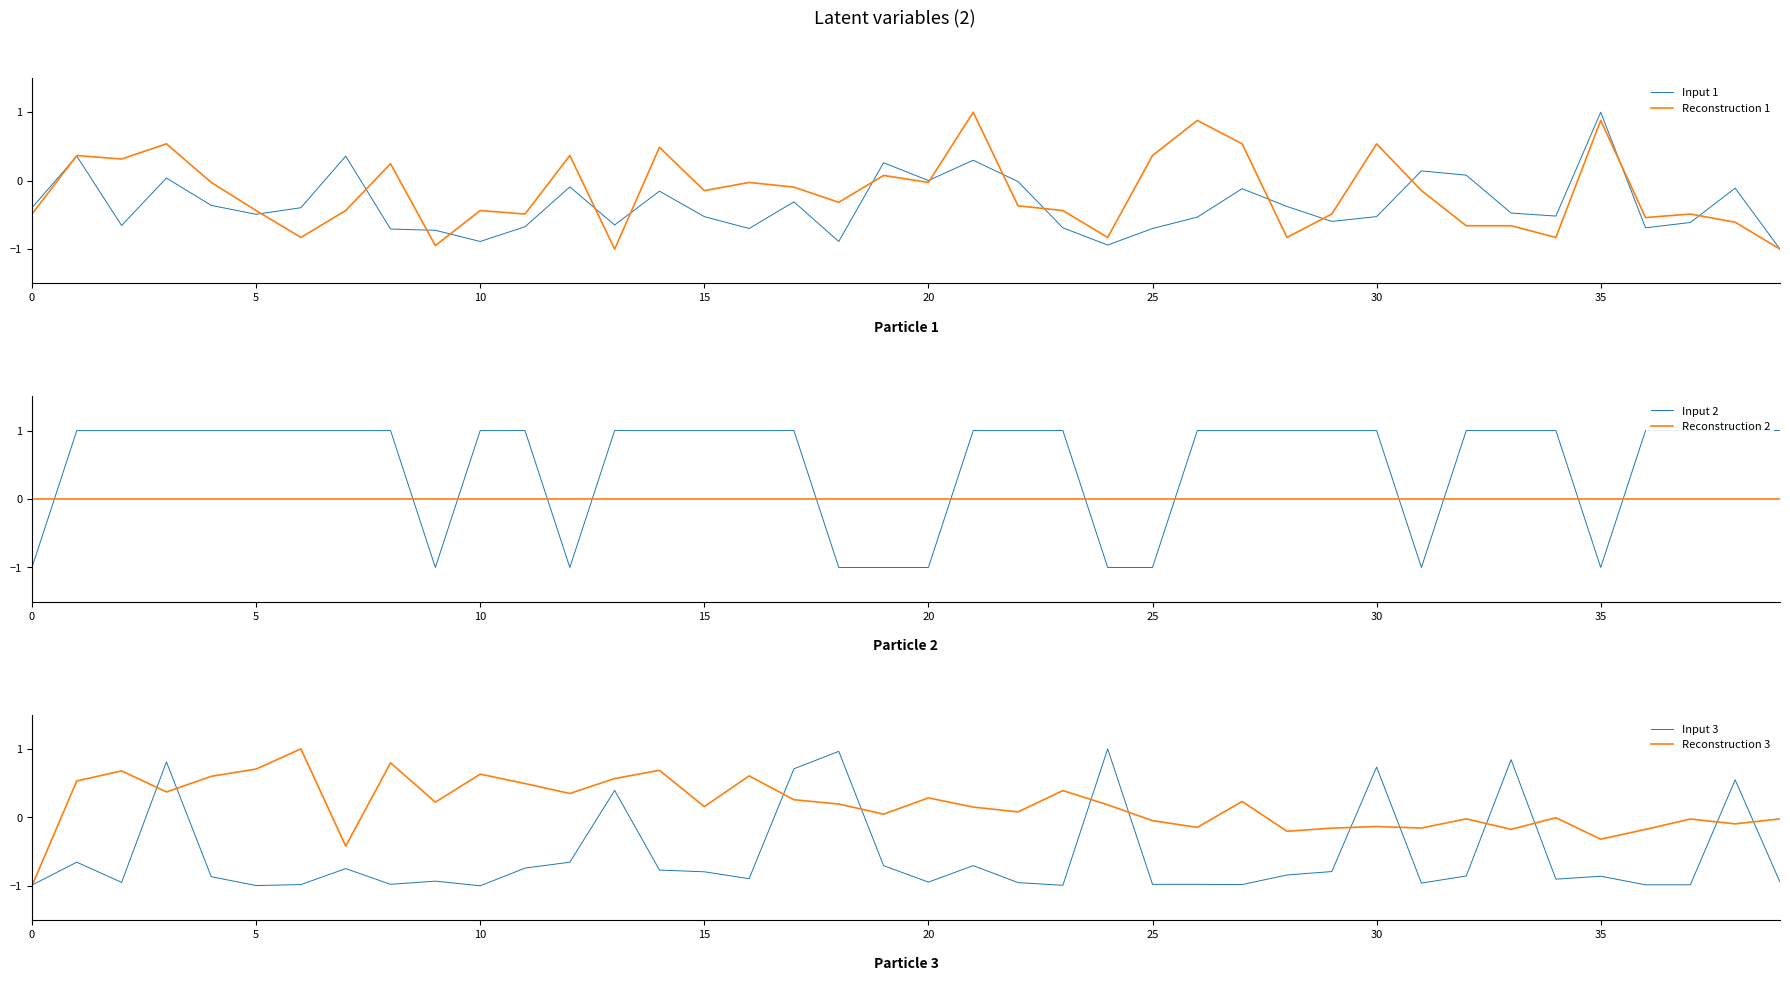

In Input 2, how many points are lower than both neighbors (excluding endpoints)?

4